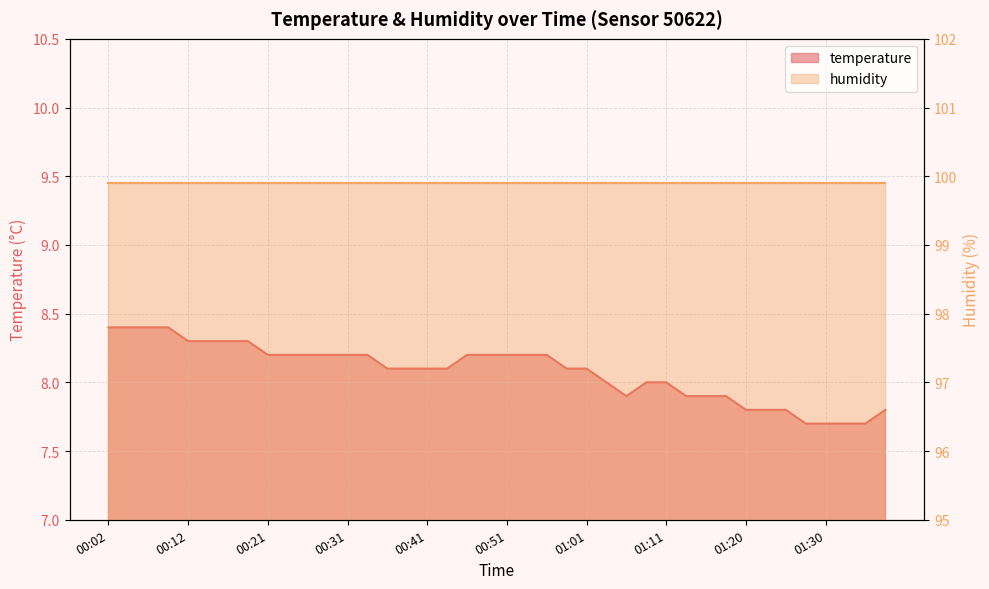

At which category does the chart reach its minimum across all series?

01:28